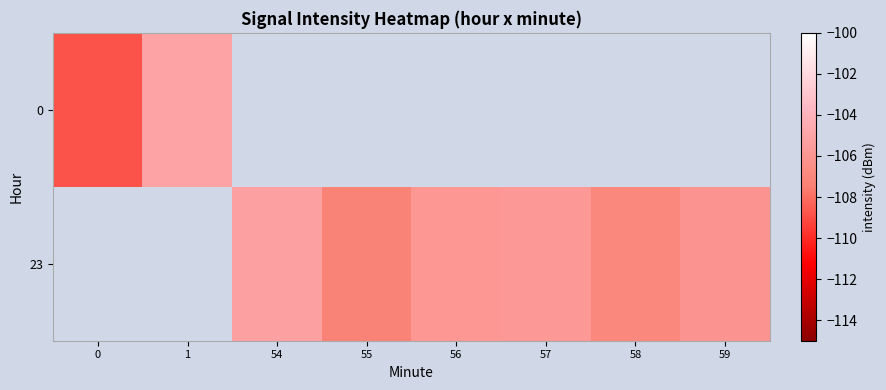

How many values in the 23 series are below -106?

3